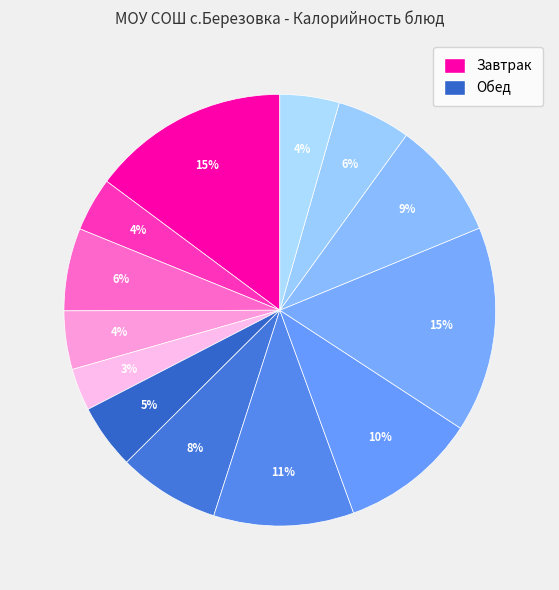

How many segments does this pie chart have?

13